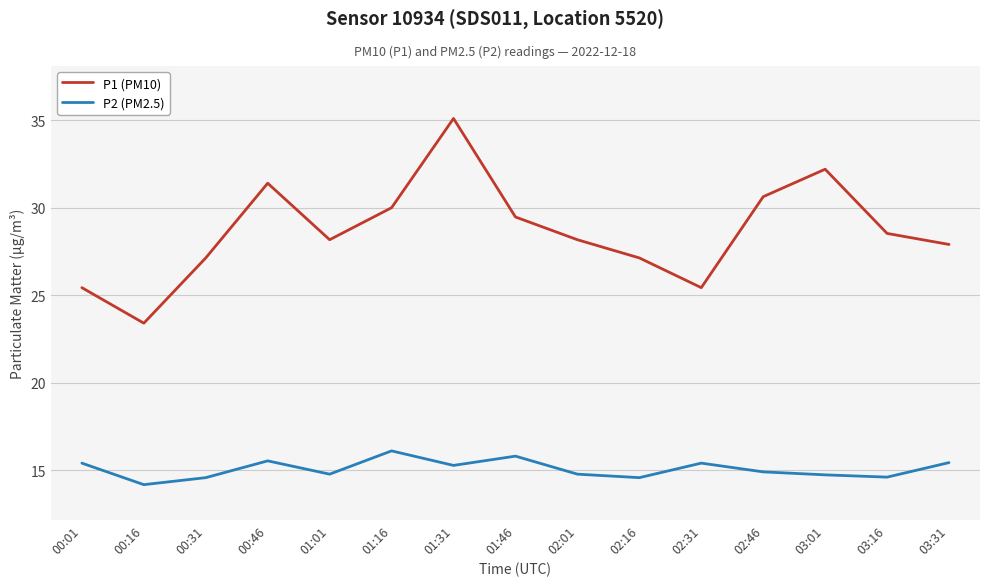

Between 01:46 and 02:31, which series saw the biggest shift?

P1 (PM10)